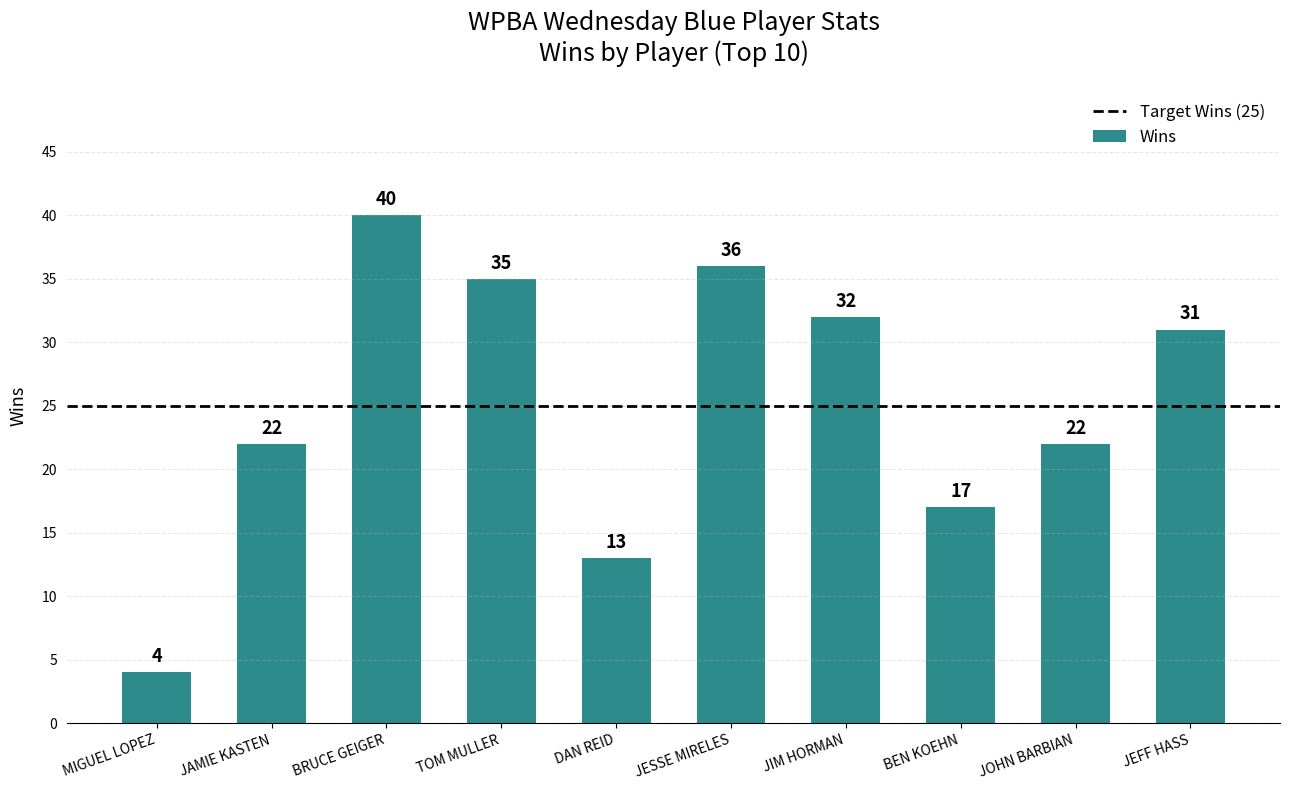

What is the difference between the maximum and minimum values?

36